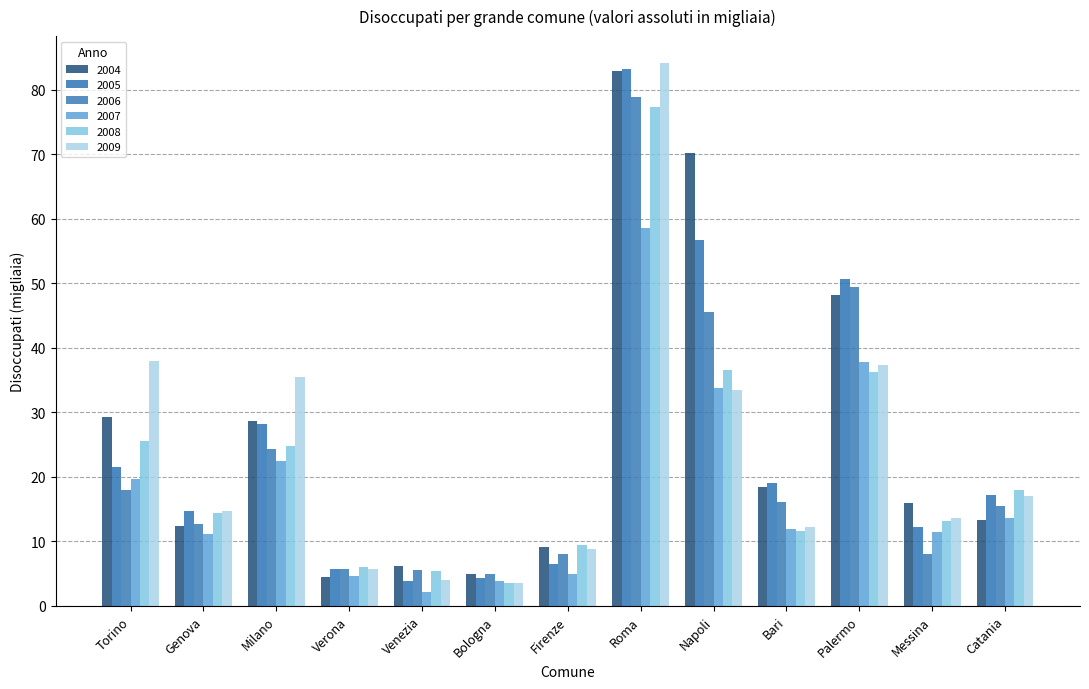

Which category has the highest value in the 2008 series?

Roma